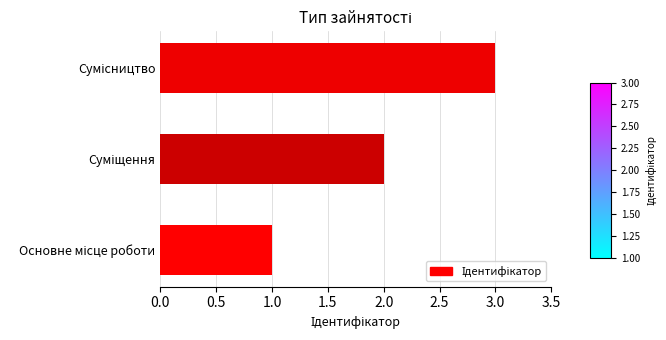

How many values are below 2?

1